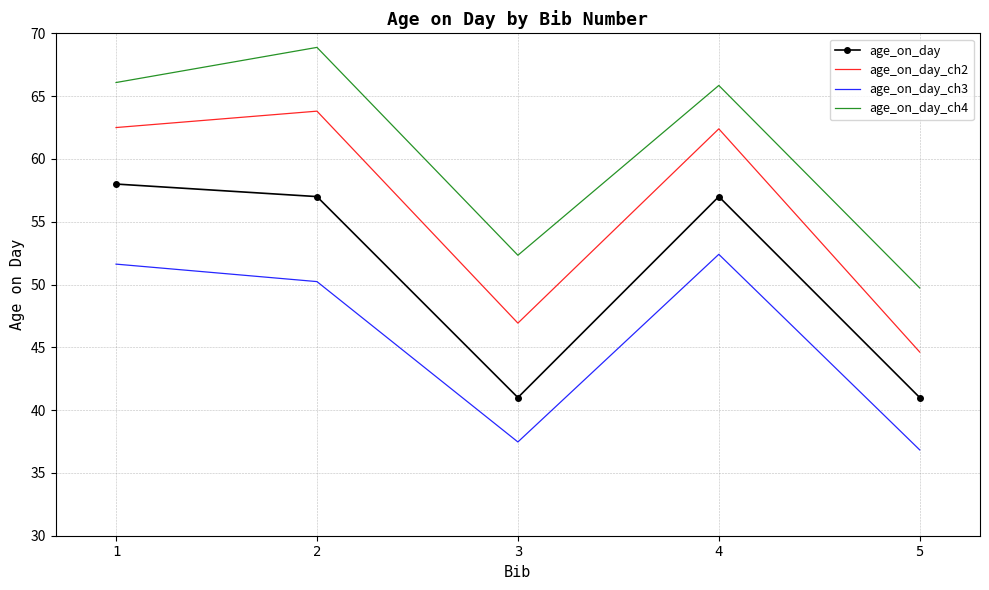

What is the difference between the maximum and minimum values in the age_on_day_ch2 series?

19.2